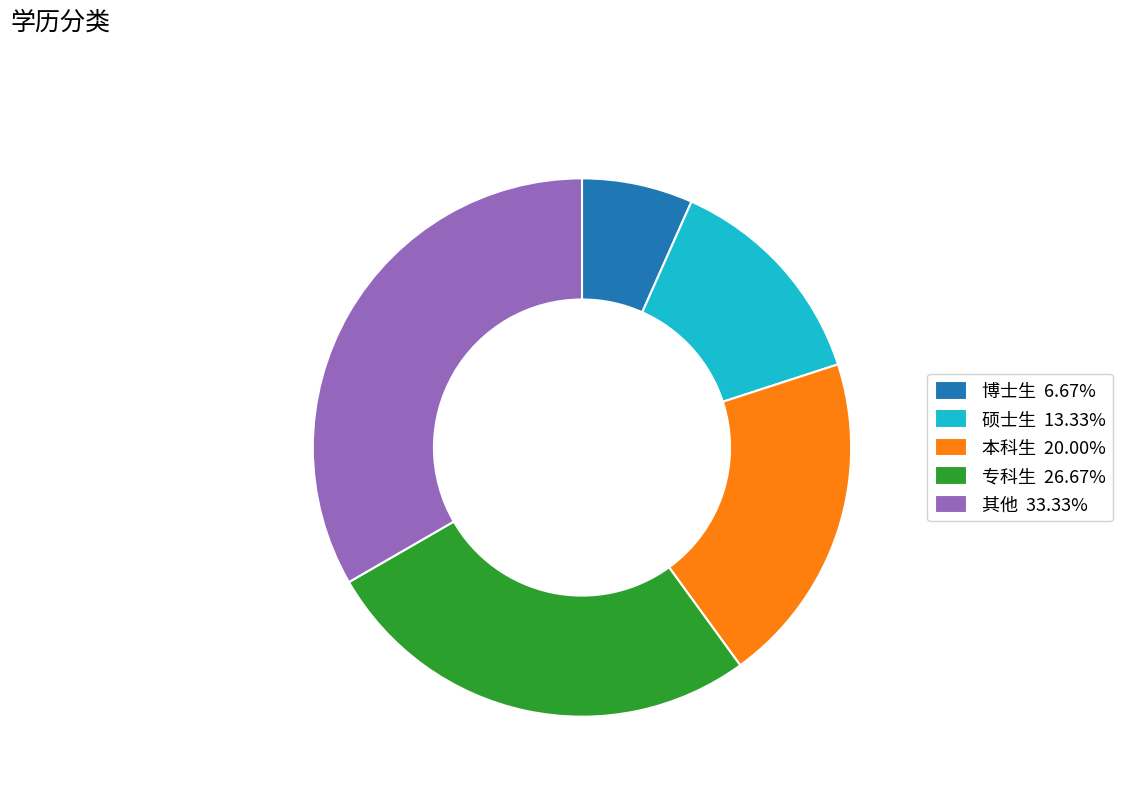

Combined, do 硕士生 13.33% and 本科生 20.00% account for over 50%?

No